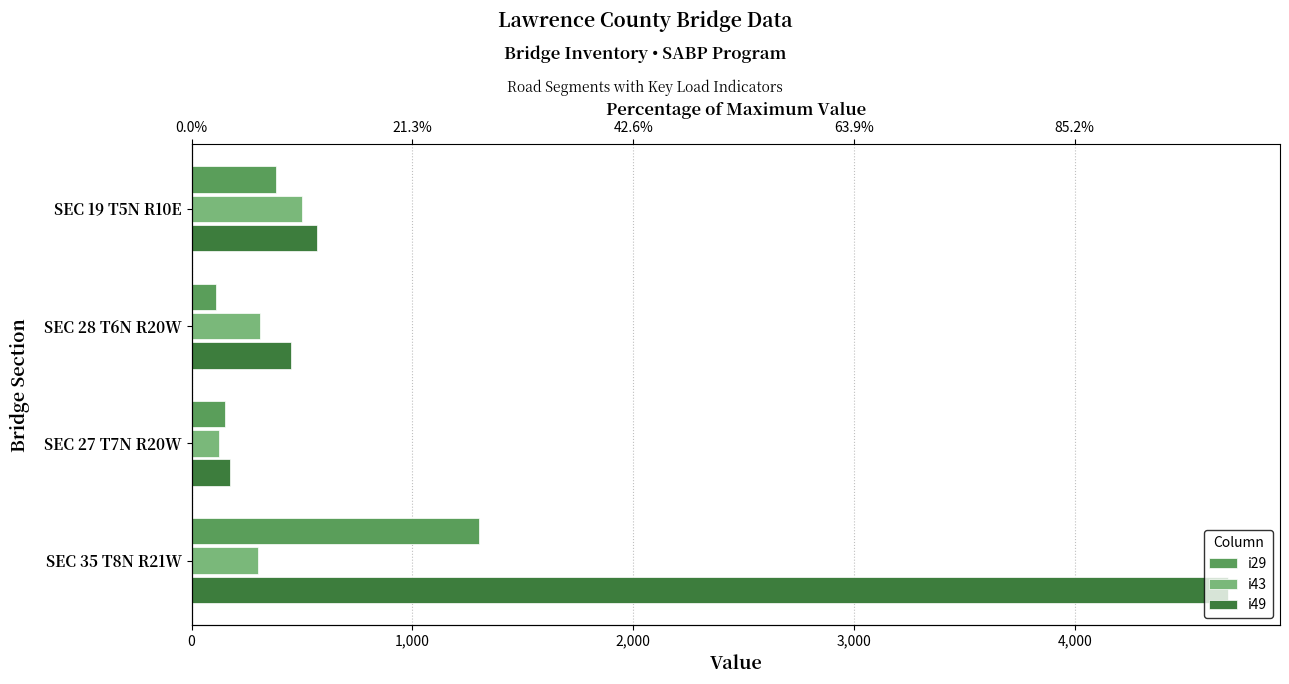

Rank the series at SEC 28 T6N R20W from highest to lowest value.

i49, i43, i29